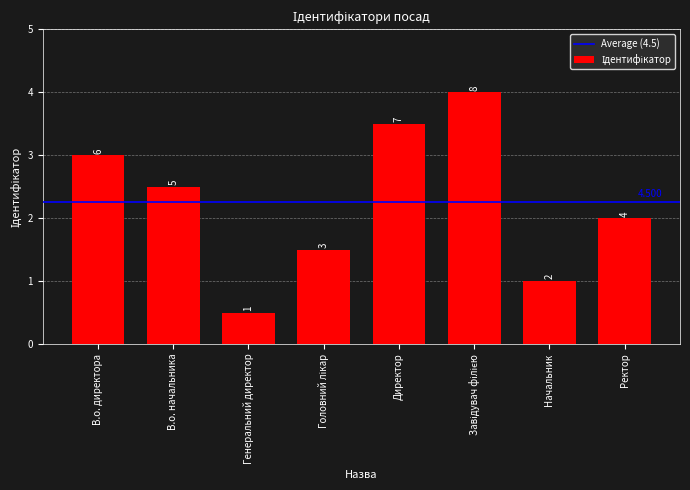

Does the chart contain any negative values?

No